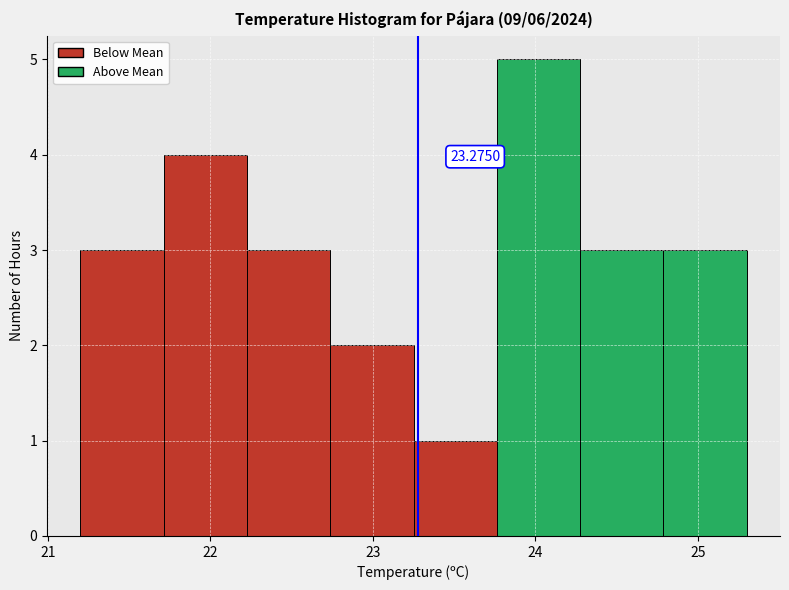

Which range on the x-axis has the tallest bar?

23.8 to 24.3